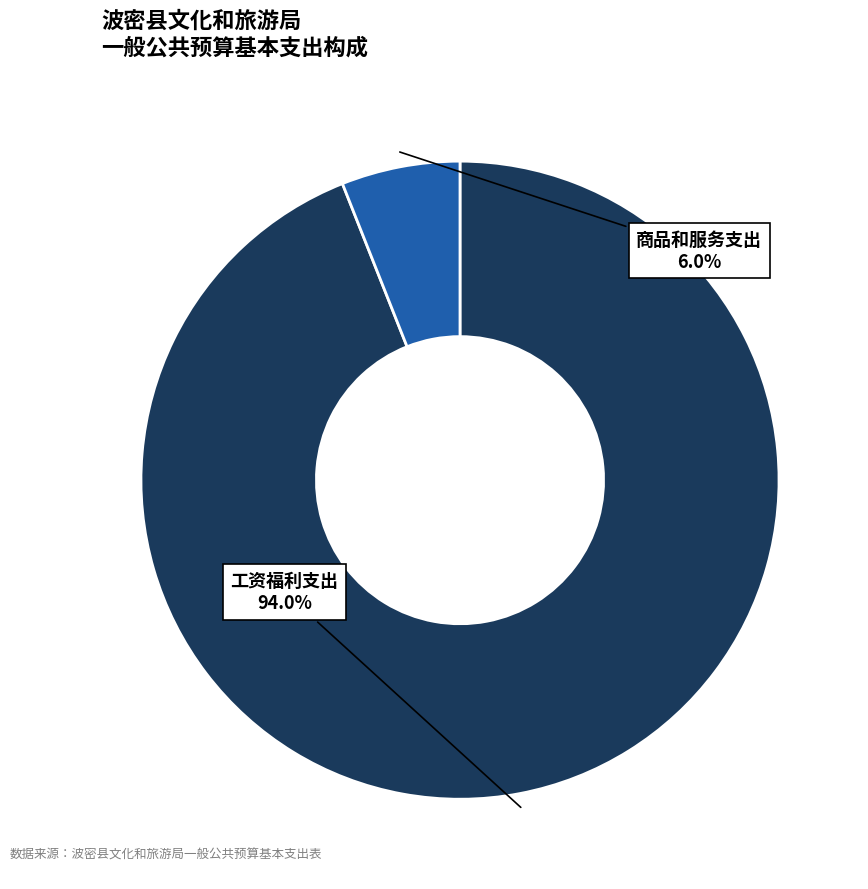

Is there any slice that represents more than half of the pie?

Yes